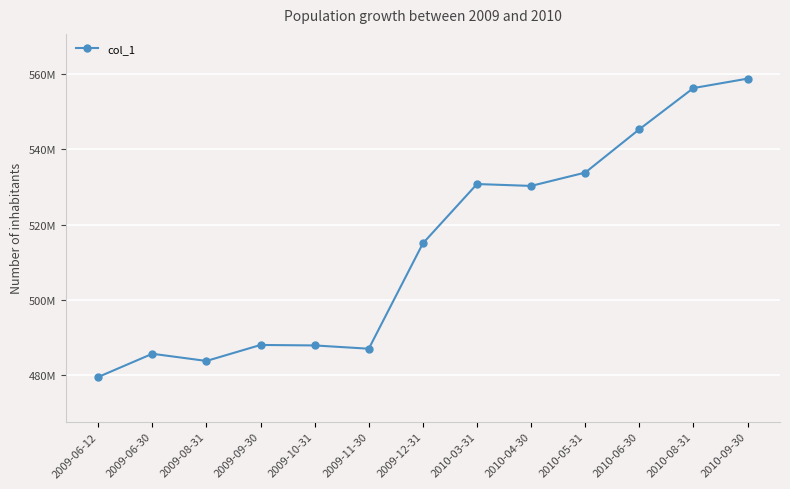

Is this an area chart (filled region under the line)?

No